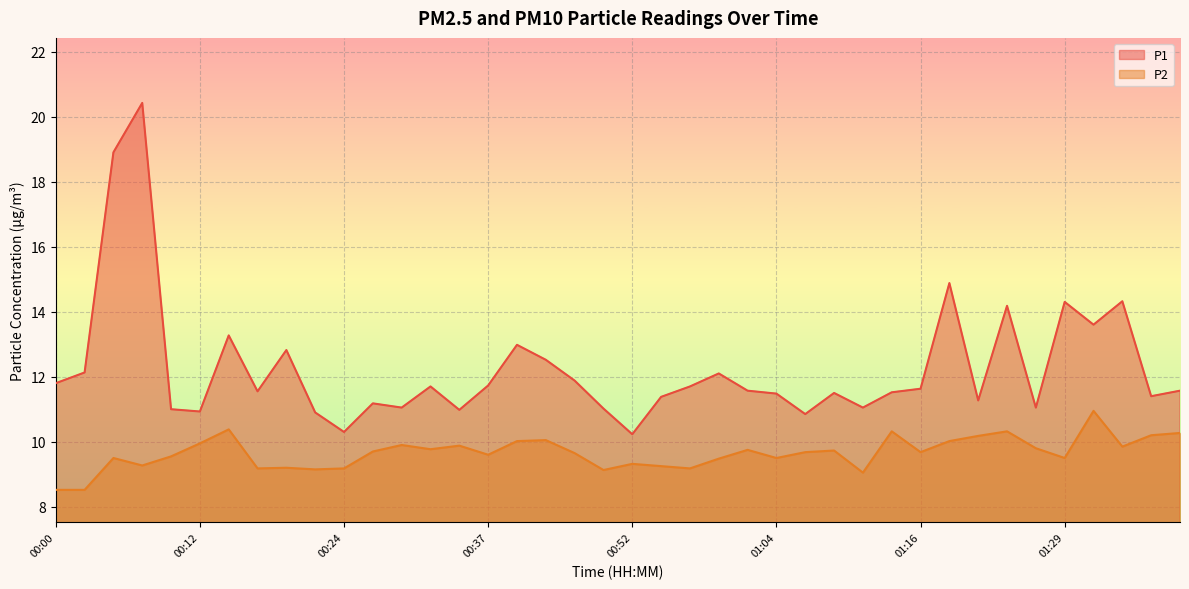

How many data points in P1 are above 11?

33